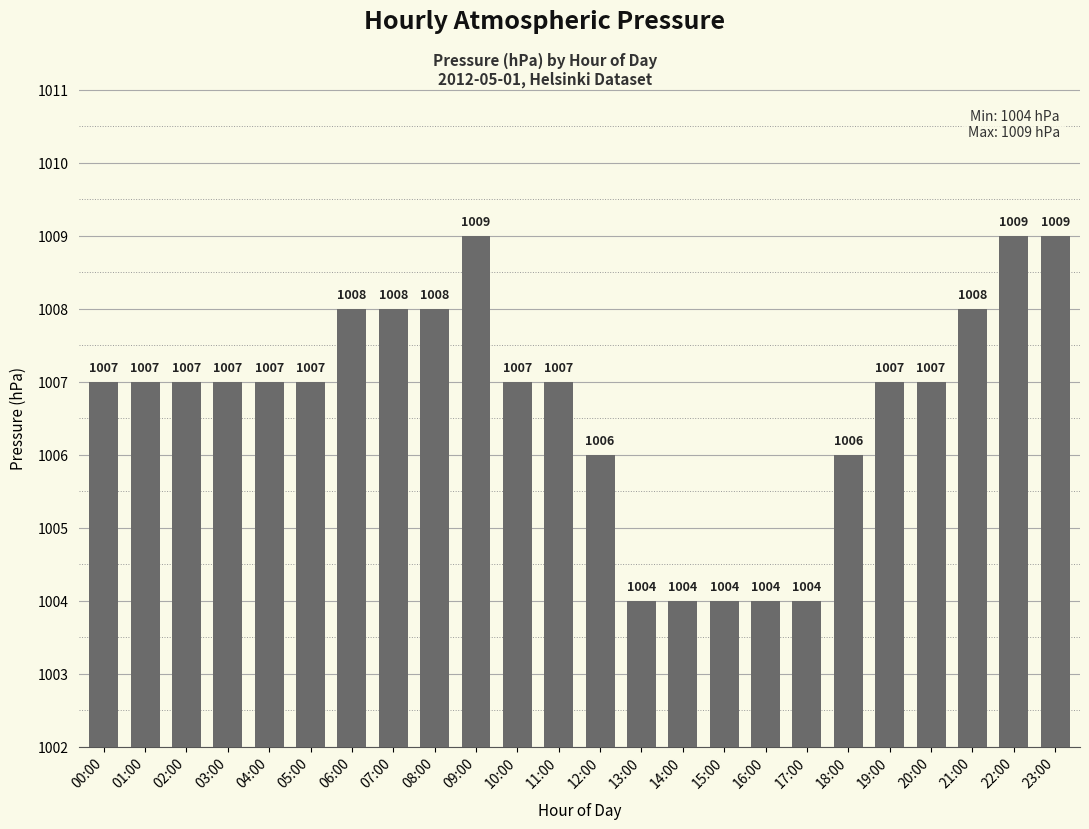

Reading left to right, transcribe all the data shown in this chart.

00:00=1007	01:00=1007	02:00=1007	03:00=1007	04:00=1007	05:00=1007	06:00=1008	07:00=1008	08:00=1008	09:00=1009	10:00=1007	11:00=1007	12:00=1006	13:00=1004	14:00=1004	15:00=1004	16:00=1004	17:00=1004	18:00=1006	19:00=1007	20:00=1007	21:00=1008	22:00=1009	23:00=1009